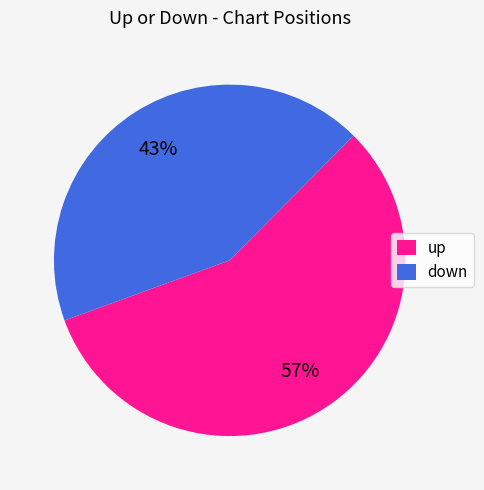

How many slices are in this pie chart?

2